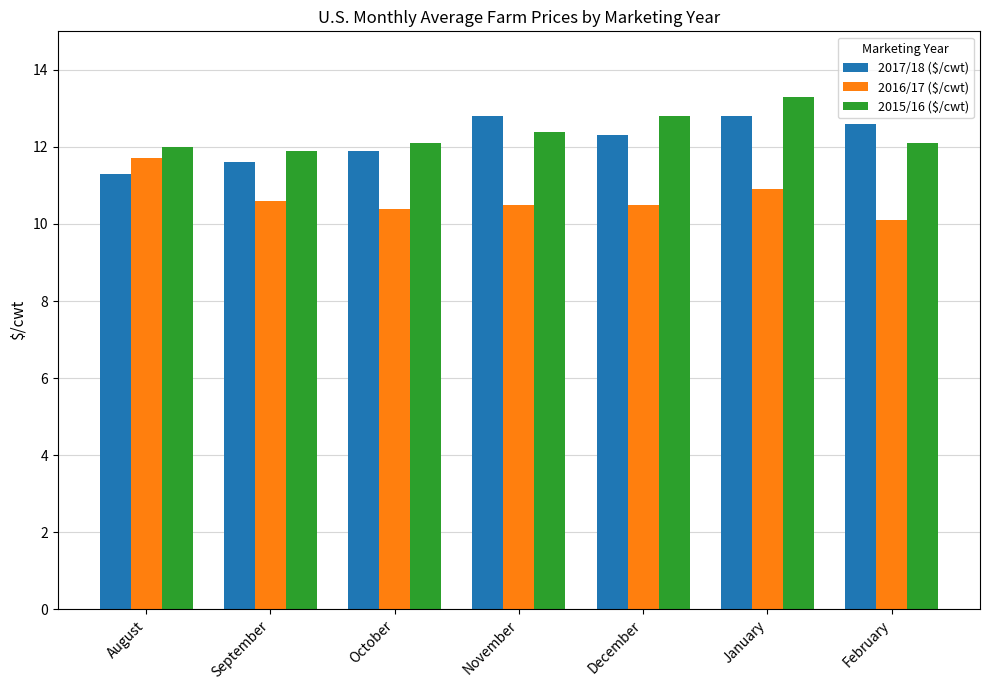

True or false: 2016/17 ($/cwt) has a value of 14.1 at November.

False